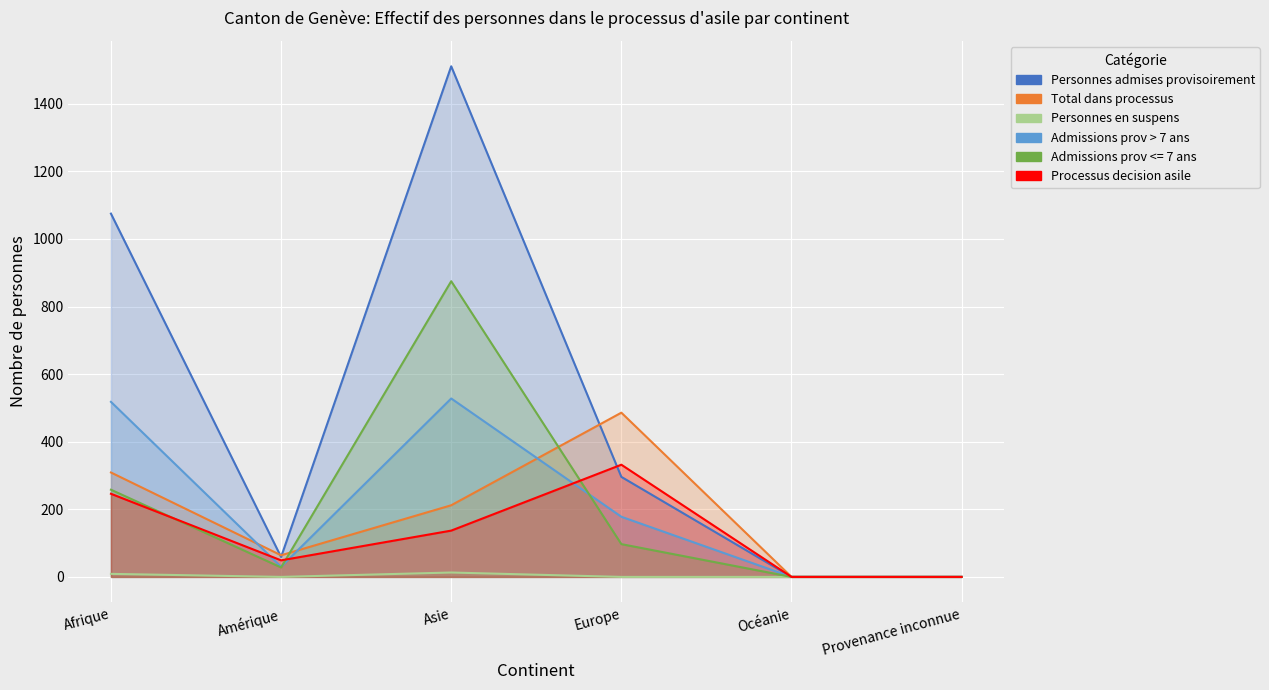

What is the difference between the Total dans processus values at Afrique and Provenance inconnue?

309